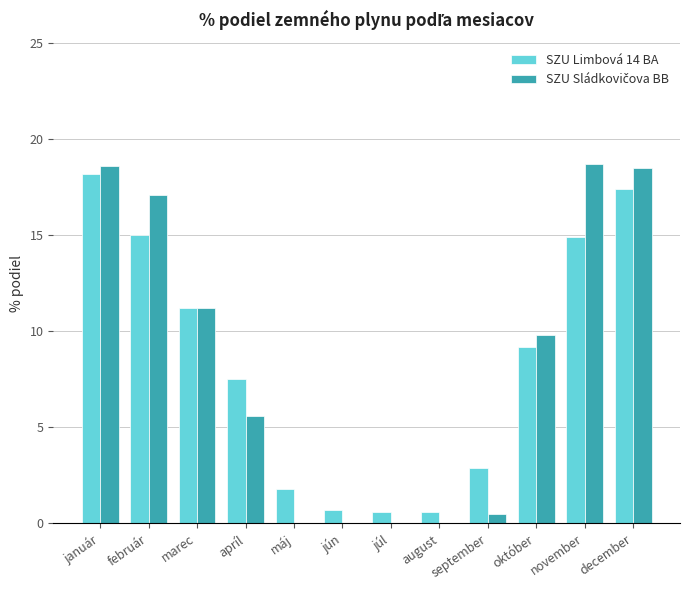

True or false: SZU Limbová 14 BA has a value of 11.2 at marec.

True